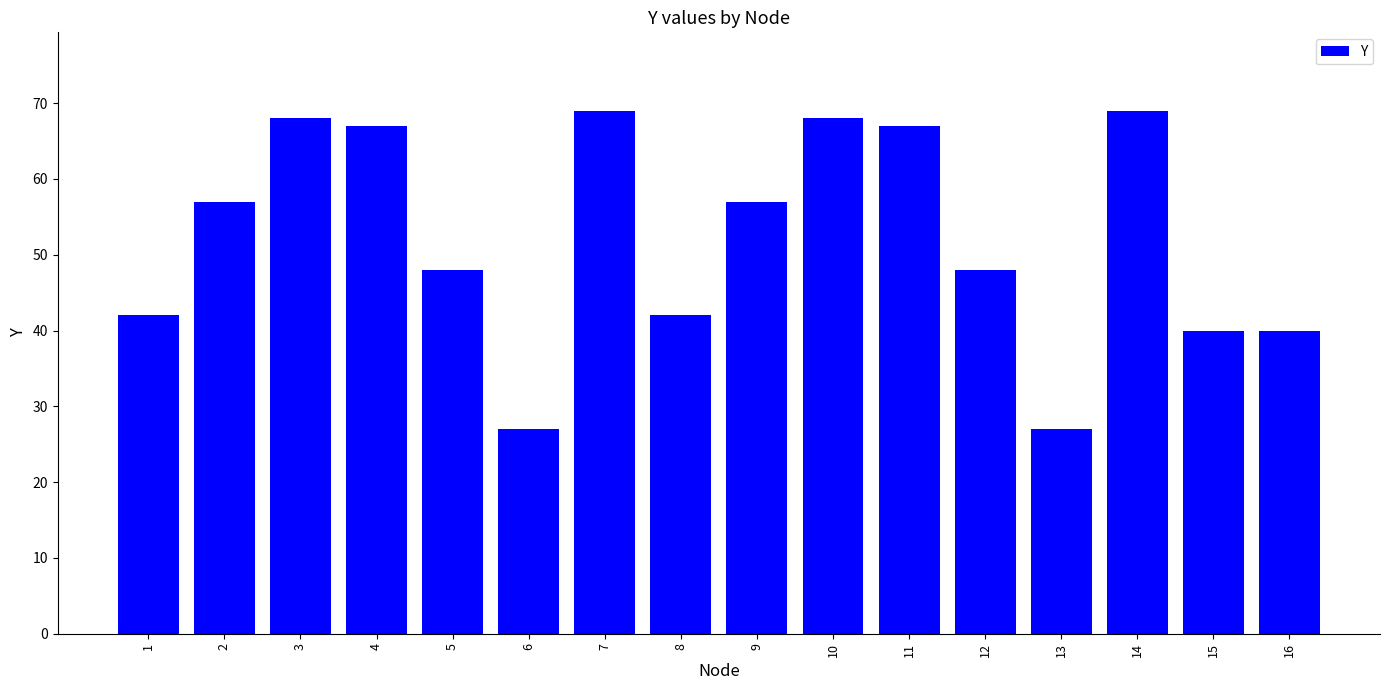

Reading left to right, what are all the values shown in this chart?

42	57	68	67	48	27	69	42	57	68	67	48	27	69	40	40